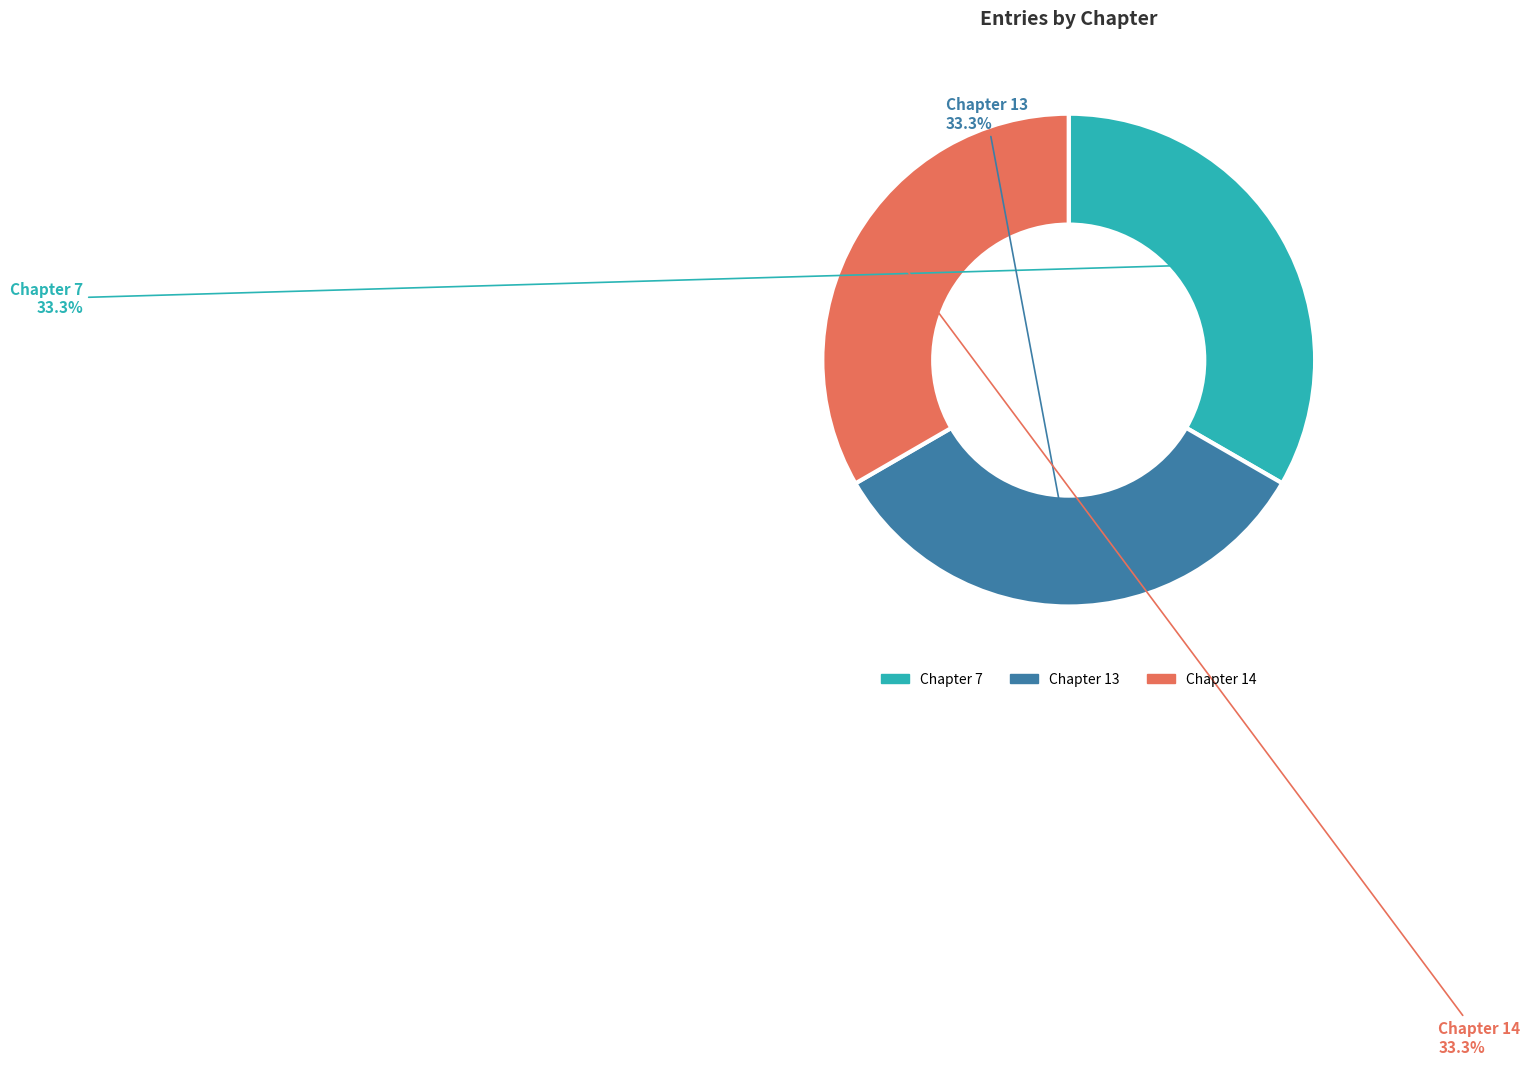

Is there a majority slice in this chart?

No